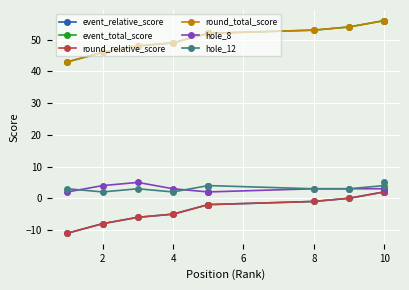

Which series has the largest total across all categories?

event_total_score